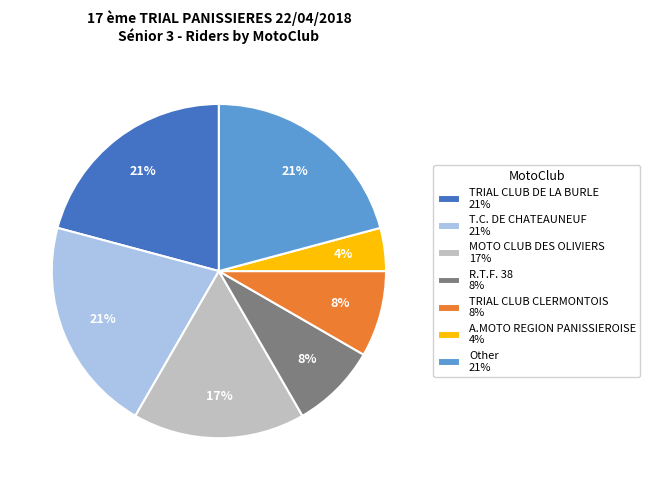

Combined, do A.MOTO REGION PANISSIEROISE 4% and R.T.F. 38 8% account for over 50%?

No